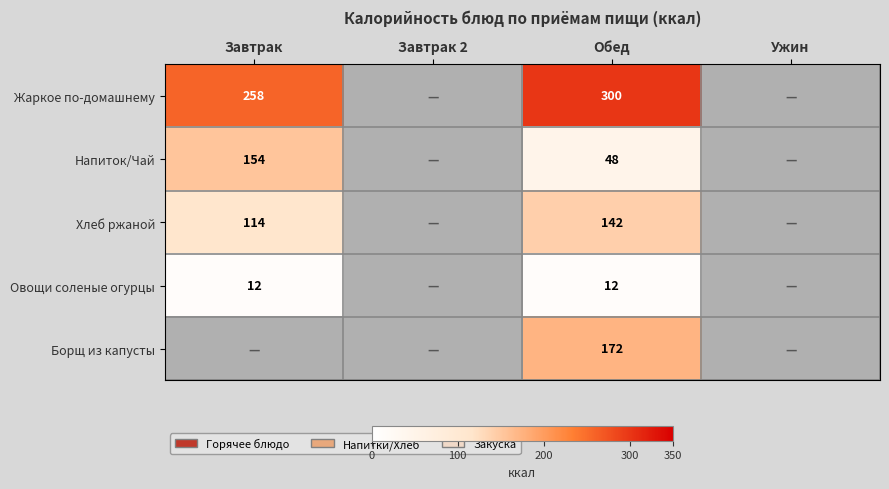

Is it true that Напиток/Чай equals 154 at Завтрак?

True